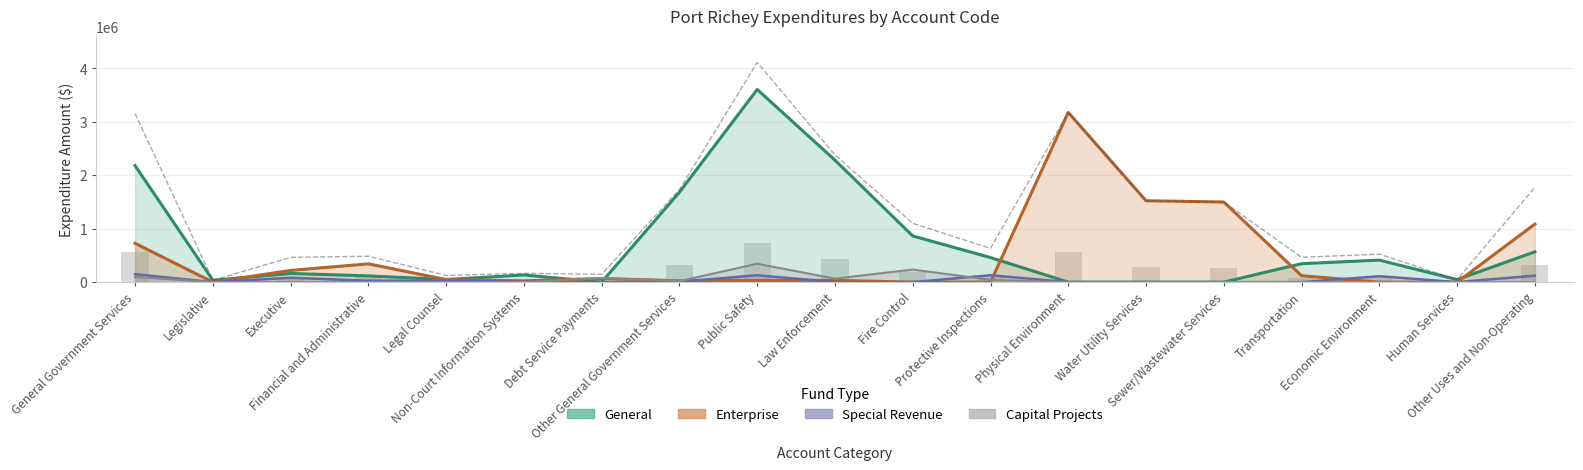

Reading left to right, transcribe all the data shown in this chart.

3149758	35168	462544	484587	124653	164751	146111	1731944	4107902	2378830	1098638	630434	3172699	1521611	1498047	464620	522497	47143	1773111